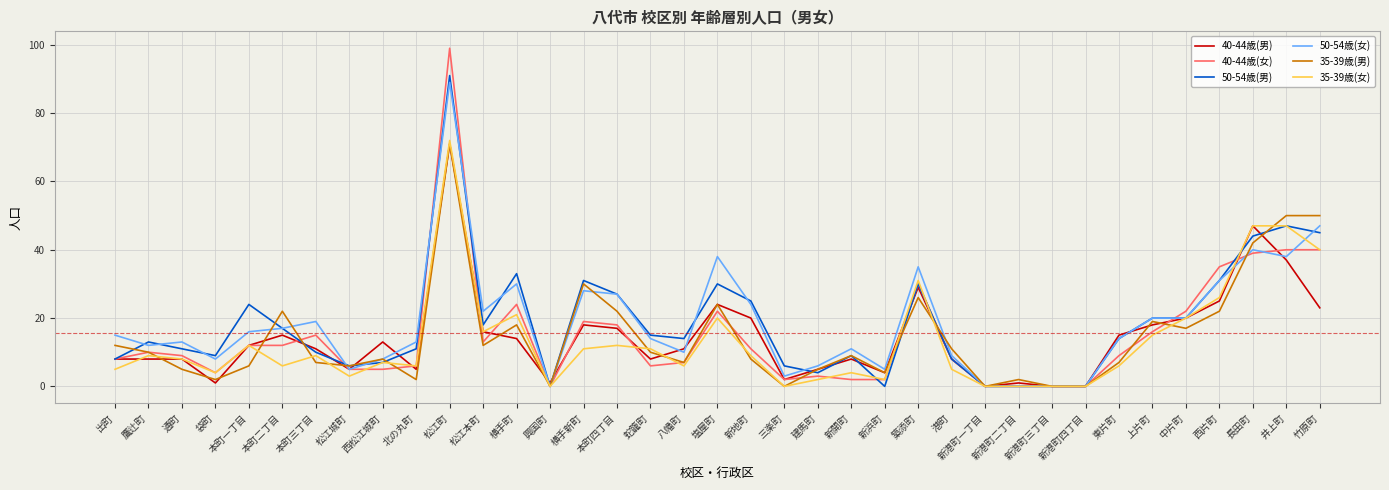

Is the value of 35-39歳(男) at 新地町 greater than the value of 40-44歳(女) at 興国町?

Yes